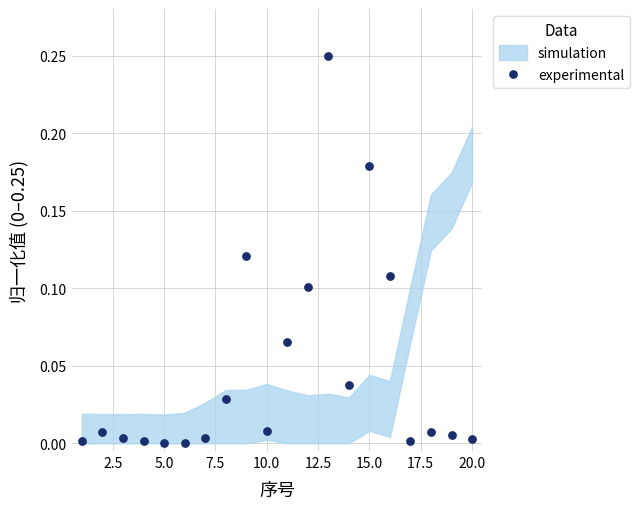

What is the range of X values (max minus min)?

19.0